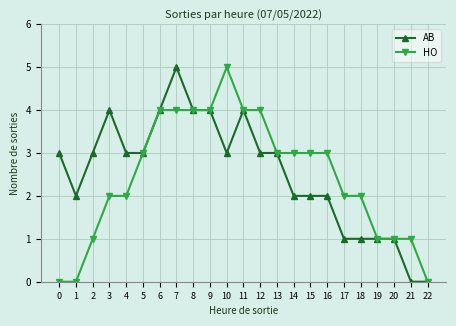

List the series in order of their overall mean, highest first.

AB, HO